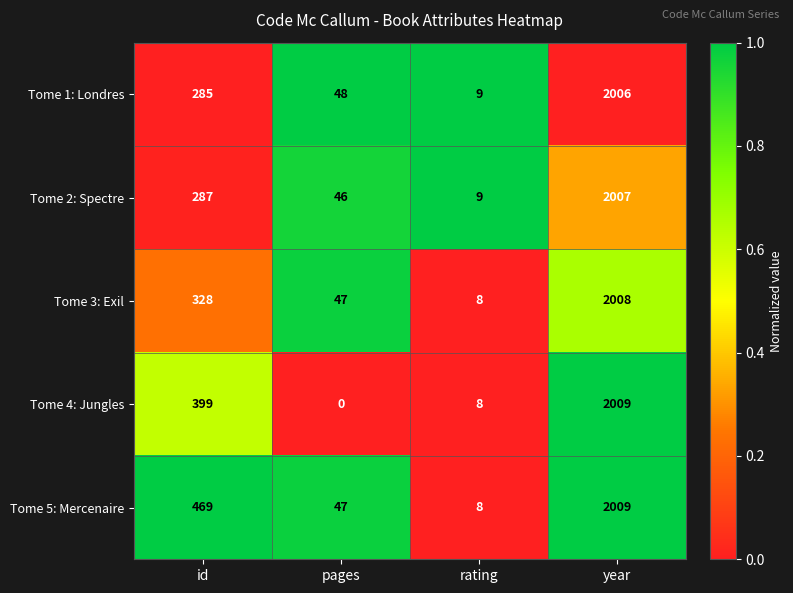

Reading right to left, transcribe all the data shown in this chart.

Tome 1: Londres: year=2006	rating=9	pages=48	id=285
Tome 2: Spectre: year=2007	rating=9	pages=46	id=287
Tome 3: Exil: year=2008	rating=8	pages=47	id=328
Tome 4: Jungles: year=2009	rating=8	pages=0	id=399
Tome 5: Mercenaire: year=2009	rating=8	pages=47	id=469